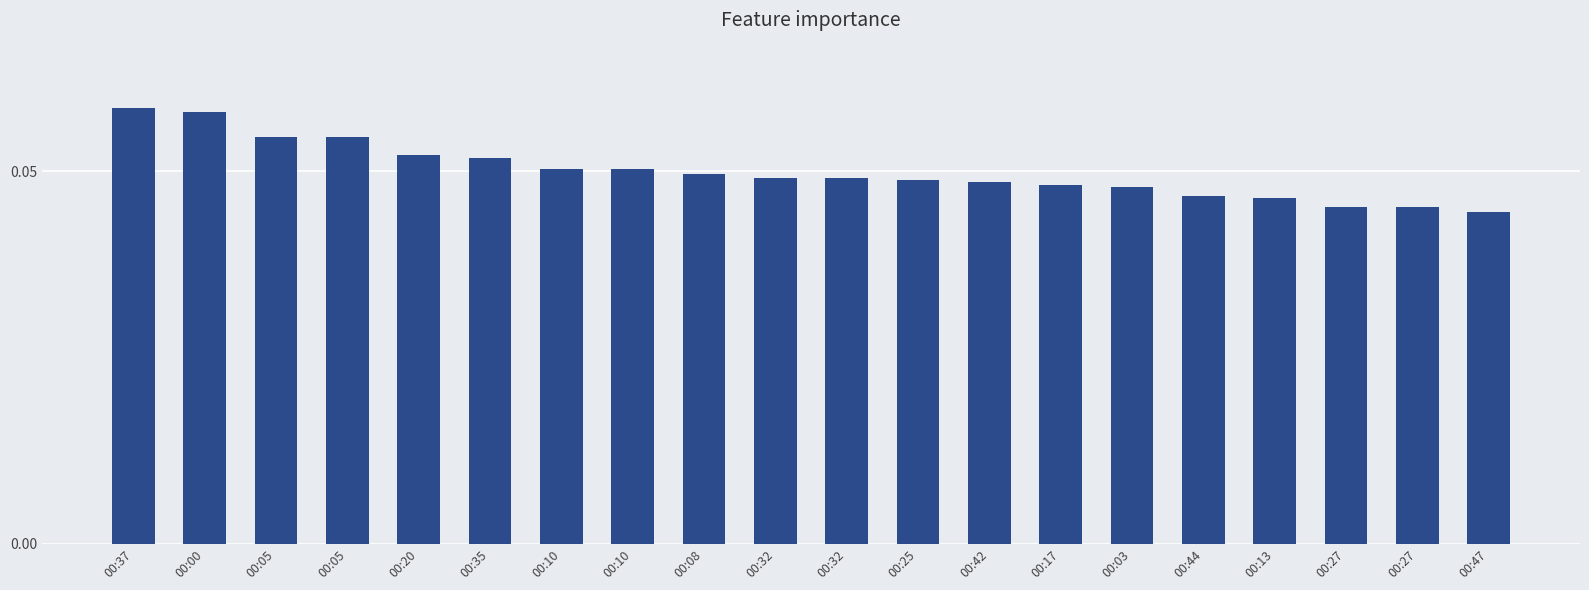

Reading left to right, transcribe all the data shown in this chart.

00:37=0.1	00:00=0.1	00:05=0.1	00:05=0.1	00:20=0.1	00:35=0.1	00:10=0.1	00:10=0.1	00:08=0.0	00:32=0.0	00:32=0.0	00:25=0.0	00:42=0.0	00:17=0.0	00:03=0.0	00:44=0.0	00:13=0.0	00:27=0.0	00:27=0.0	00:47=0.0